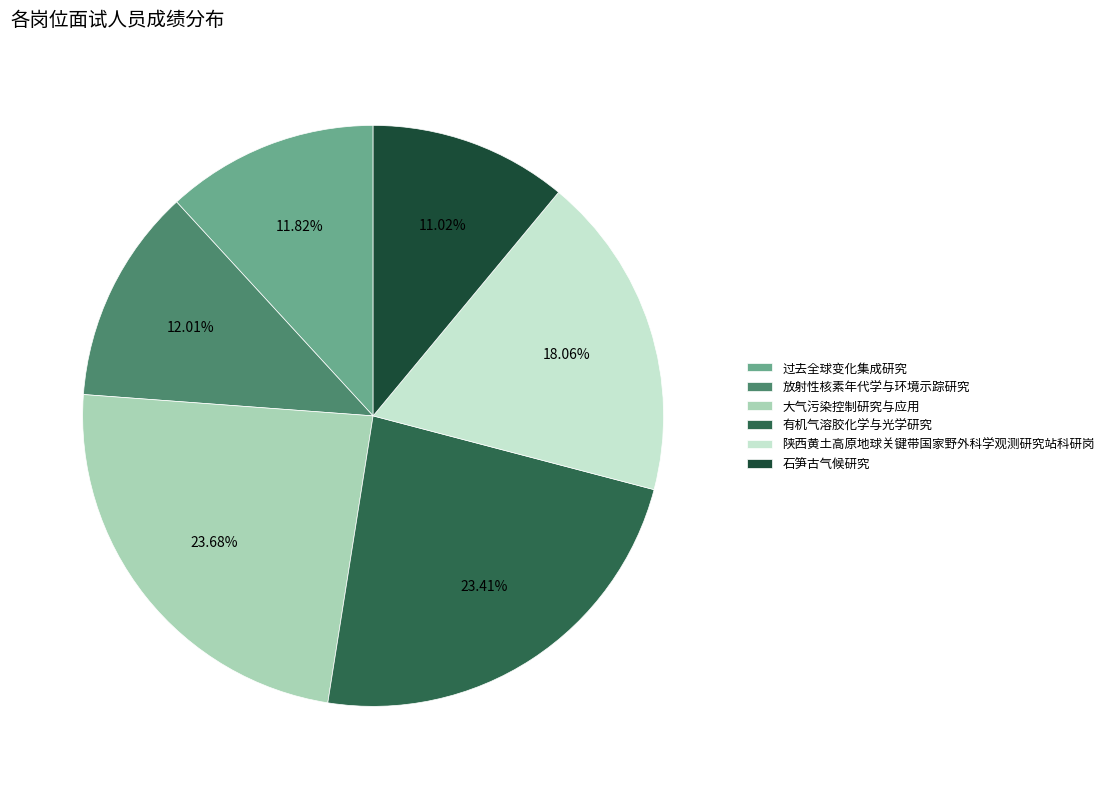

Does 石笋古气候研究 account for over 50% of the chart?

No